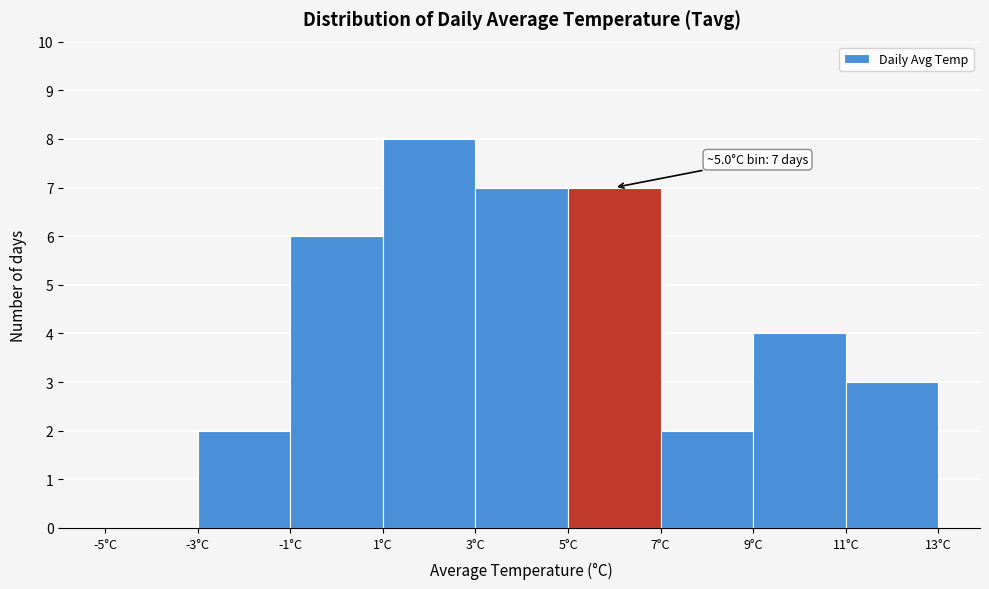

Over which range of the x-axis is the bar tallest?

1 to 3